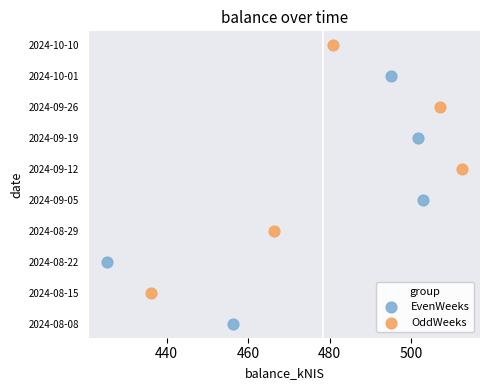

Which series contains the highest Y value?

OddWeeks